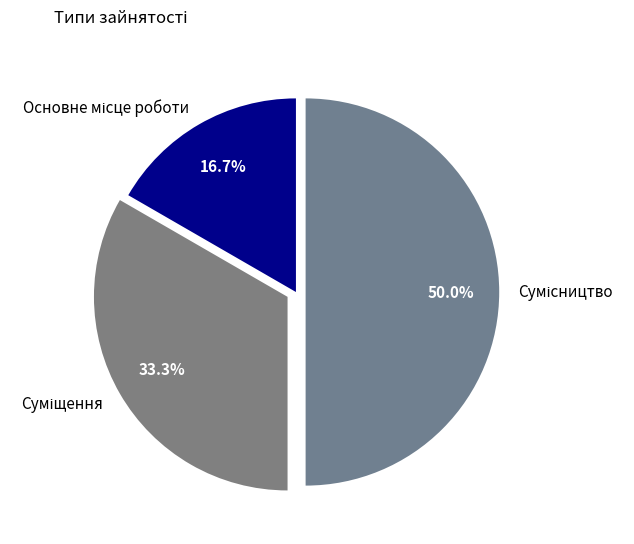

What percentage do Сумісництво and Основне місце роботи together represent?

66.7%